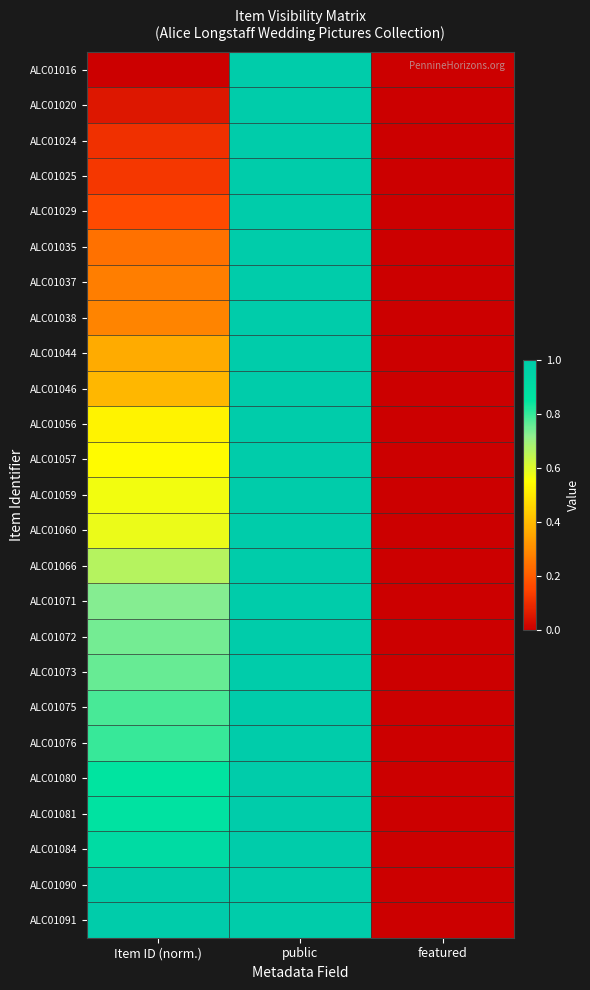

Reading left to right, what are all the values shown in this chart?

ALC01016: Item ID (norm.)=0.0	public=1.0	featured=0.0
ALC01020: Item ID (norm.)=0.1	public=1.0	featured=0.0
ALC01024: Item ID (norm.)=0.1	public=1.0	featured=0.0
ALC01025: Item ID (norm.)=0.1	public=1.0	featured=0.0
ALC01029: Item ID (norm.)=0.2	public=1.0	featured=0.0
ALC01035: Item ID (norm.)=0.2	public=1.0	featured=0.0
ALC01037: Item ID (norm.)=0.3	public=1.0	featured=0.0
ALC01038: Item ID (norm.)=0.3	public=1.0	featured=0.0
ALC01044: Item ID (norm.)=0.4	public=1.0	featured=0.0
ALC01046: Item ID (norm.)=0.4	public=1.0	featured=0.0
ALC01056: Item ID (norm.)=0.5	public=1.0	featured=0.0
ALC01057: Item ID (norm.)=0.5	public=1.0	featured=0.0
ALC01059: Item ID (norm.)=0.6	public=1.0	featured=0.0
ALC01060: Item ID (norm.)=0.6	public=1.0	featured=0.0
ALC01066: Item ID (norm.)=0.7	public=1.0	featured=0.0
ALC01071: Item ID (norm.)=0.7	public=1.0	featured=0.0
ALC01072: Item ID (norm.)=0.7	public=1.0	featured=0.0
ALC01073: Item ID (norm.)=0.8	public=1.0	featured=0.0
ALC01075: Item ID (norm.)=0.8	public=1.0	featured=0.0
ALC01076: Item ID (norm.)=0.8	public=1.0	featured=0.0
ALC01080: Item ID (norm.)=0.9	public=1.0	featured=0.0
ALC01081: Item ID (norm.)=0.9	public=1.0	featured=0.0
ALC01084: Item ID (norm.)=0.9	public=1.0	featured=0.0
ALC01090: Item ID (norm.)=1.0	public=1.0	featured=0.0
ALC01091: Item ID (norm.)=1.0	public=1.0	featured=0.0